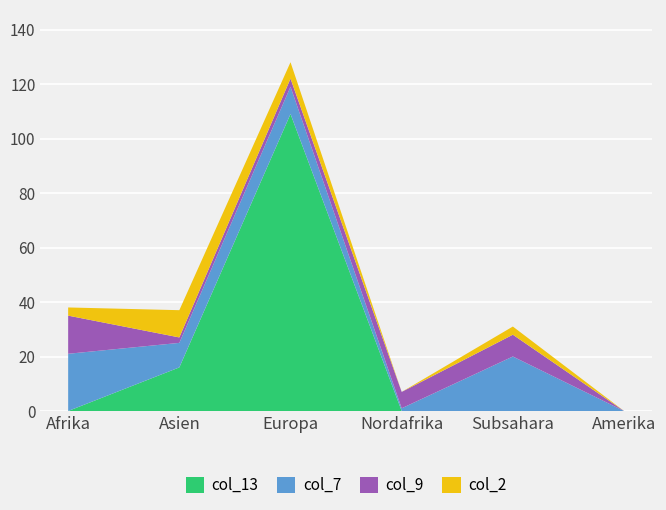

Reading left to right, transcribe all the data shown in this chart.

col_13 (Hängige Wiedererwägungs): 0	16	109	0	0	0
col_7 (Total Wiedererwägungs): 21	9	10	1	20	0
col_9 (Total Erledigungen): 14	2	3	6	8	0
col_2 (Familienzus Total): 3	10	6	0	3	0